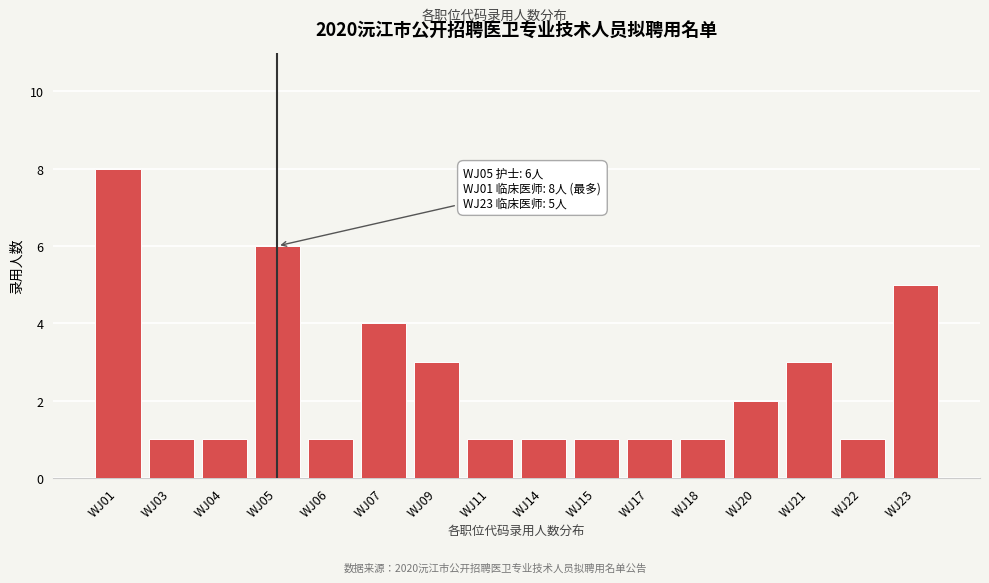

Reading left to right, what are all the values shown in this chart?

8	1	1	6	1	4	3	1	1	1	1	1	2	3	1	5